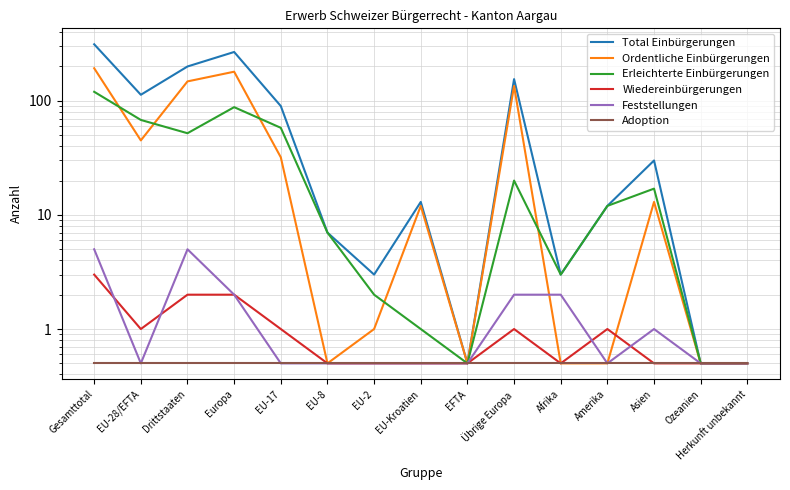

How many data points does each series have?

15